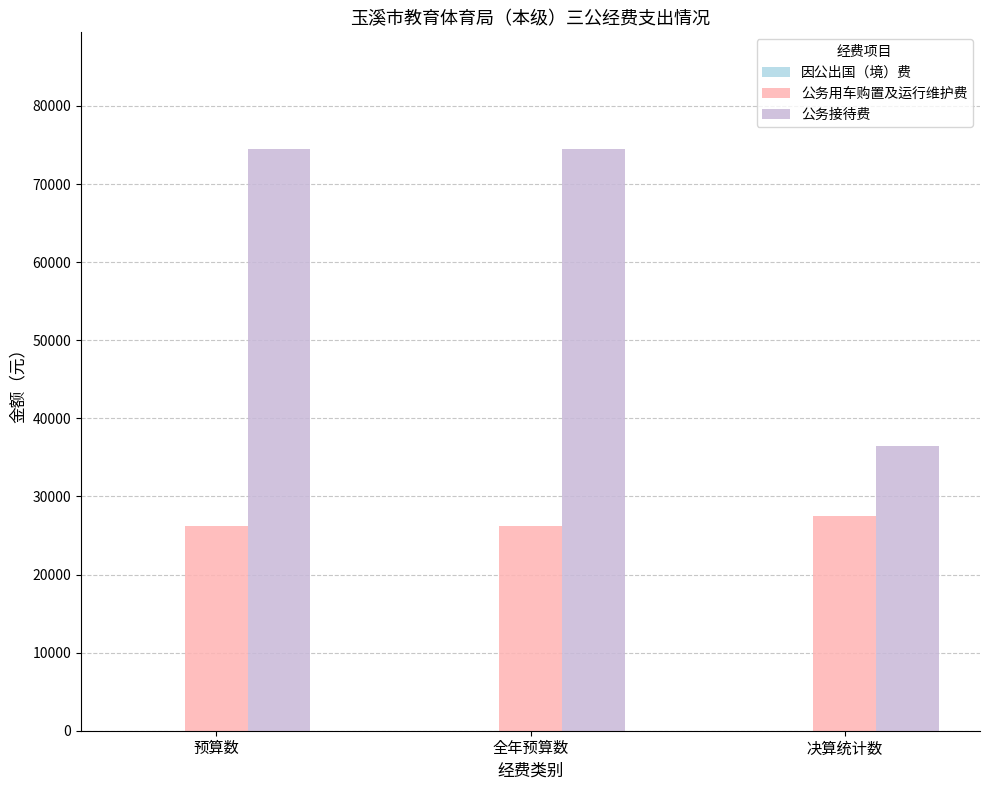

What value does the 公务用车购置及运行维护费 series have at 决算统计数?

27557